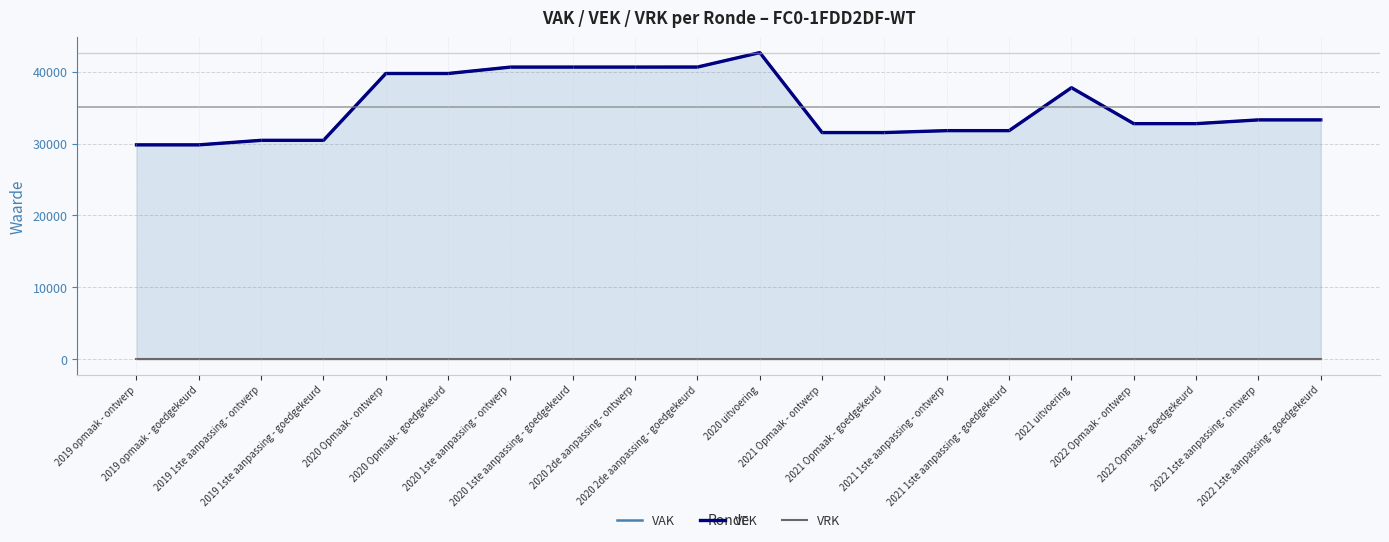

What are all the series names shown in the legend?

VAK, VEK, VRK